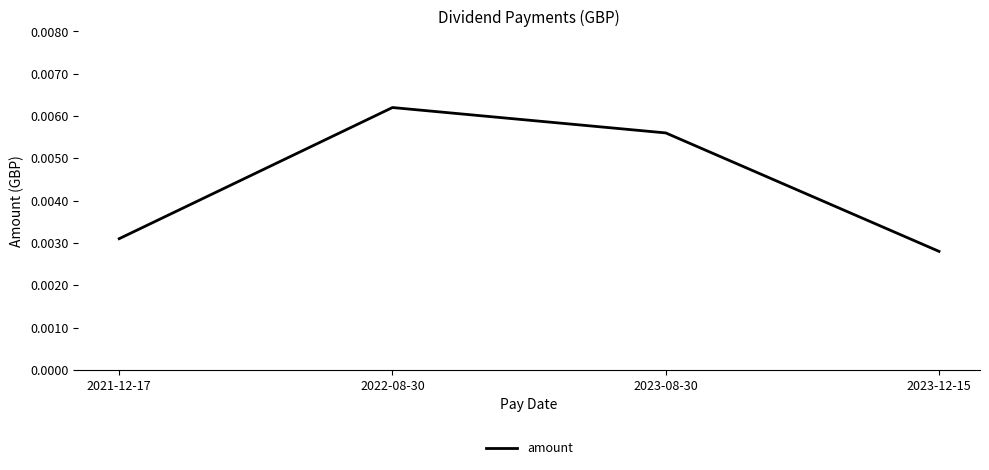

How many values are between 0 and 1?

4